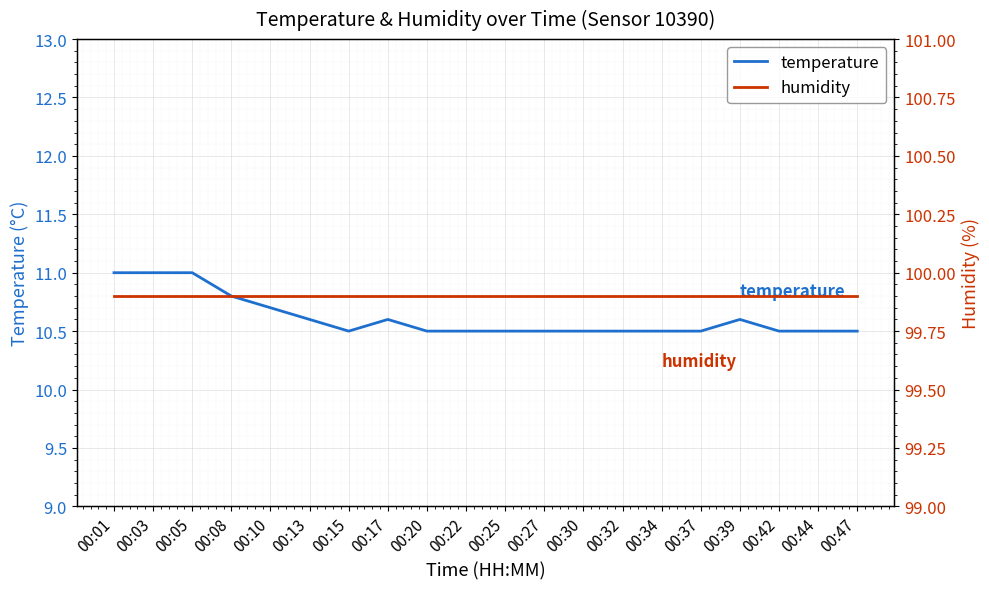

The humidity series shows 99.9 at 00:01. True or false?

True